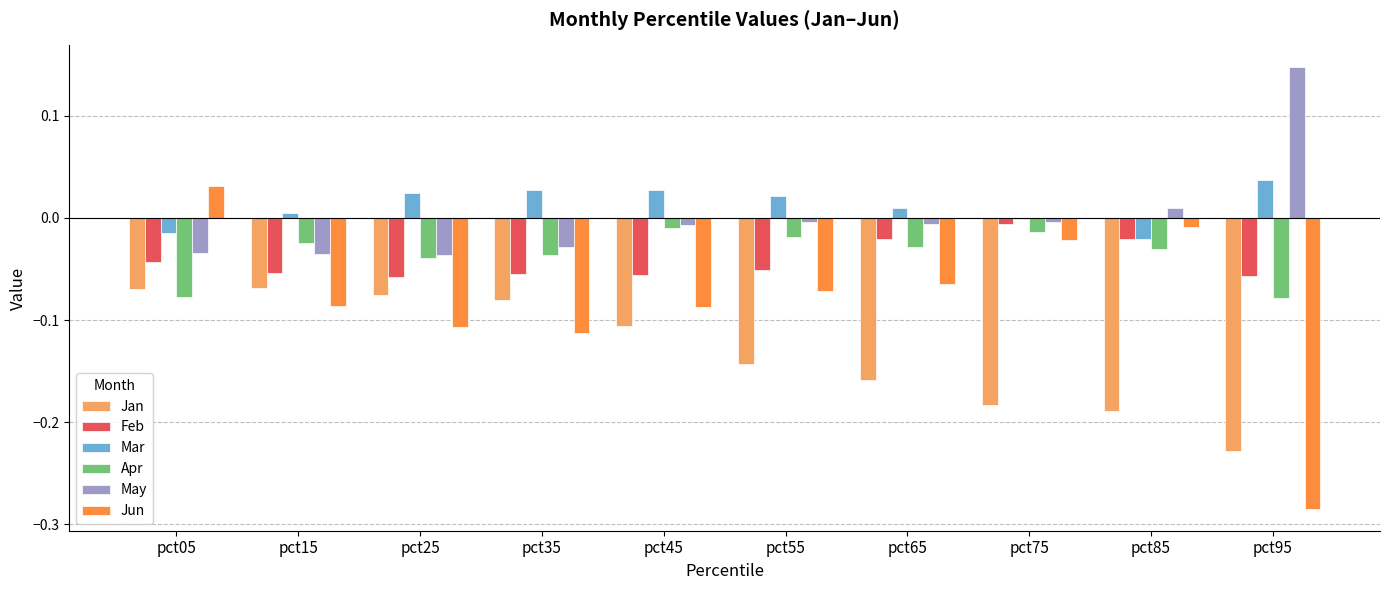

How many bars are there in total?

60